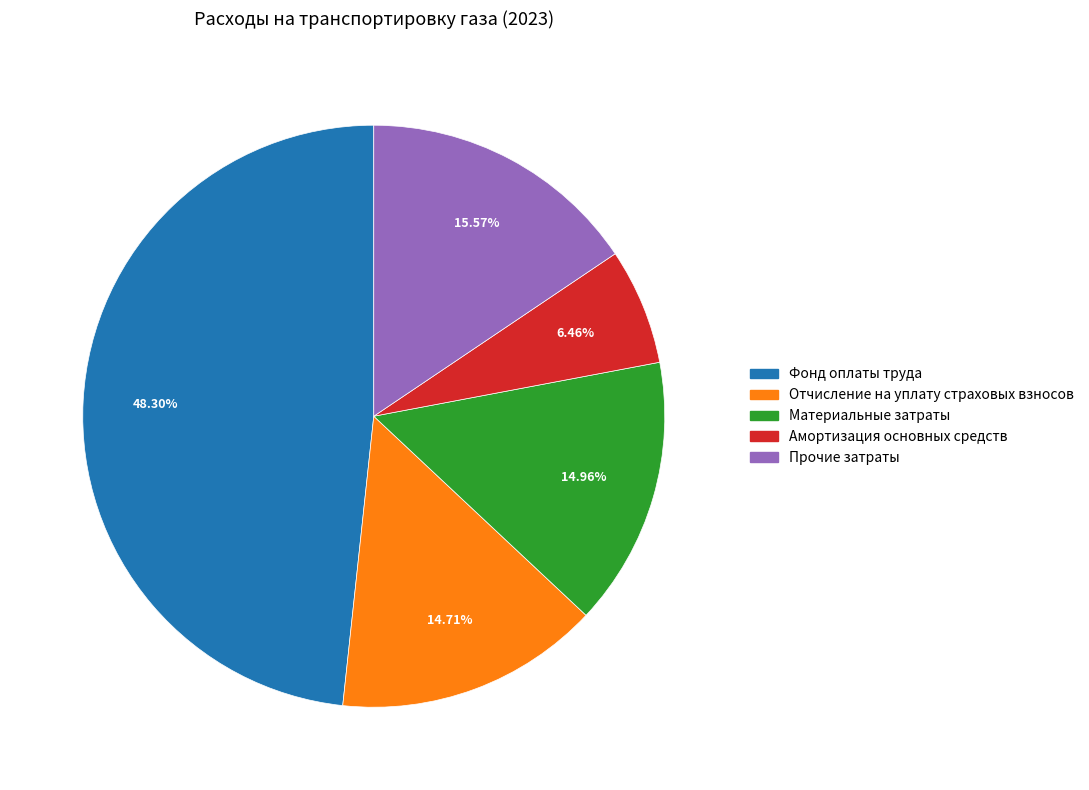

Is the sum of Фонд оплаты труда and Амортизация основных средств greater than half?

Yes